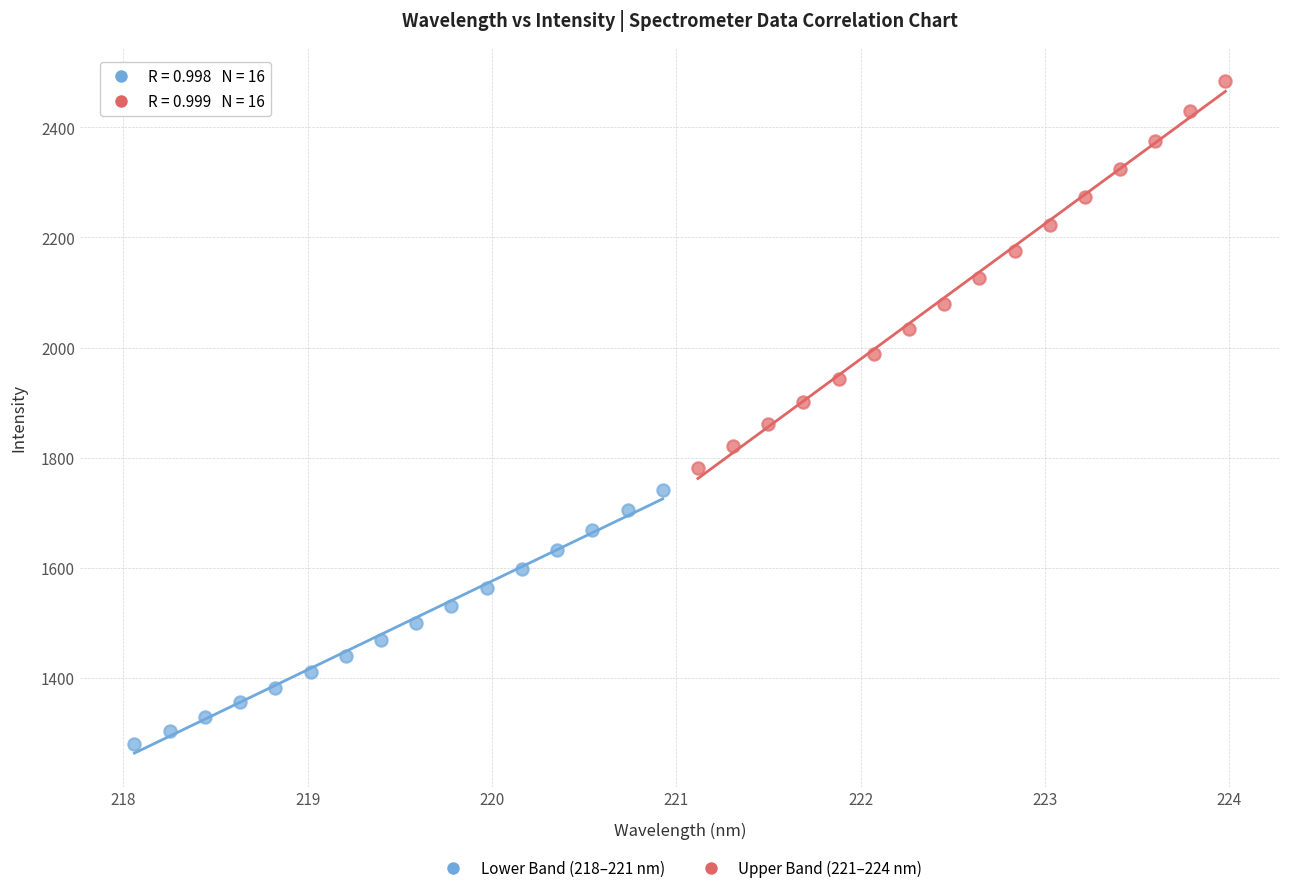

What are all the series names shown in the legend?

Lower Band (218–221 nm), Upper Band (221–224 nm)